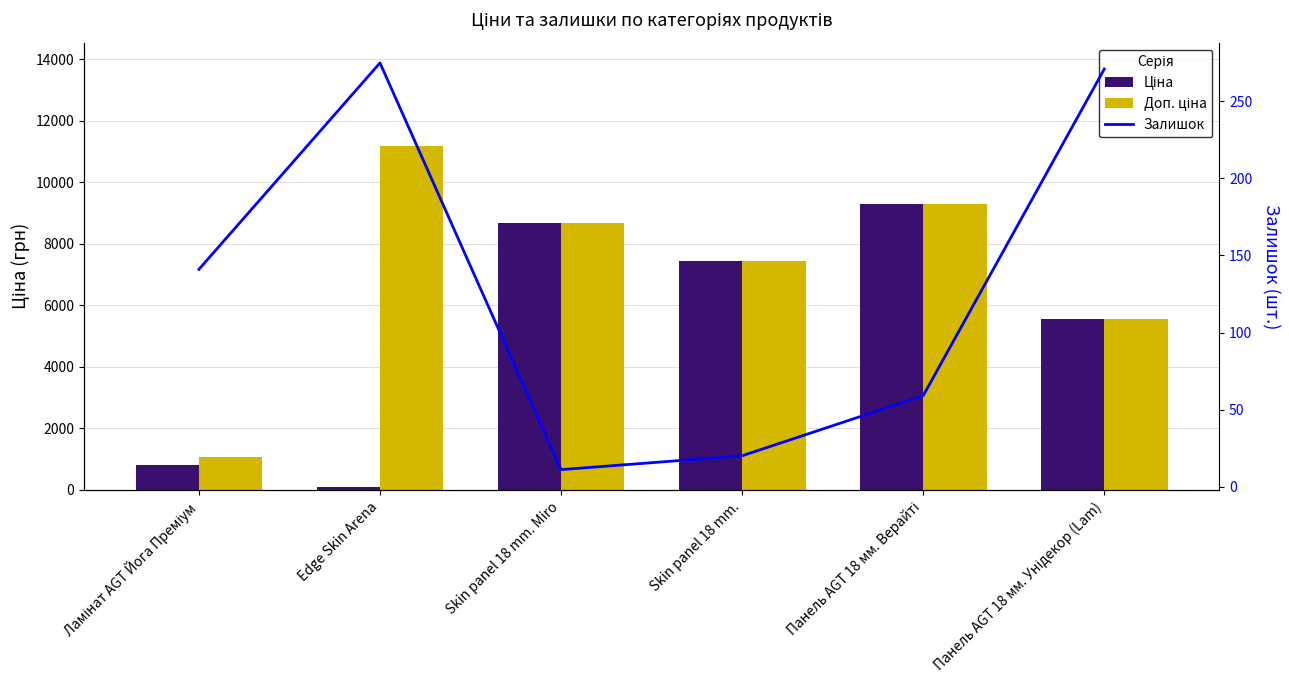

At which category is the sum across all series the highest?

Панель AGT 18 мм. Верайті